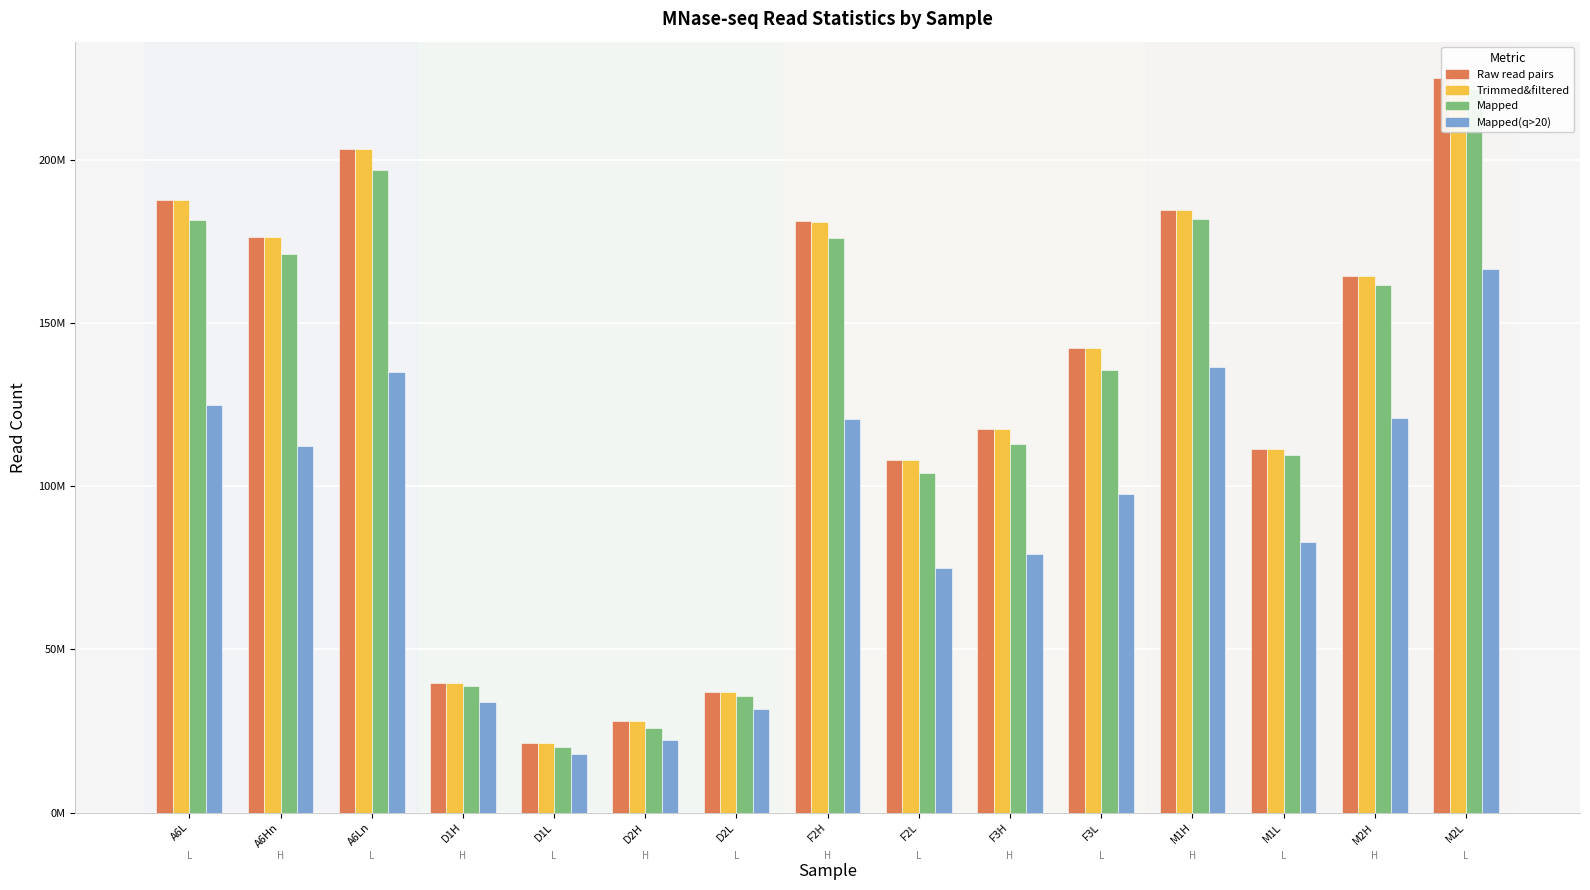

Which has a higher value, D1H or F2L?

F2L